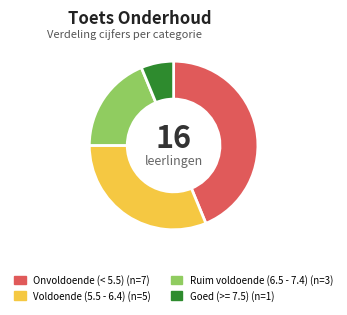

Is there a majority slice in this chart?

No